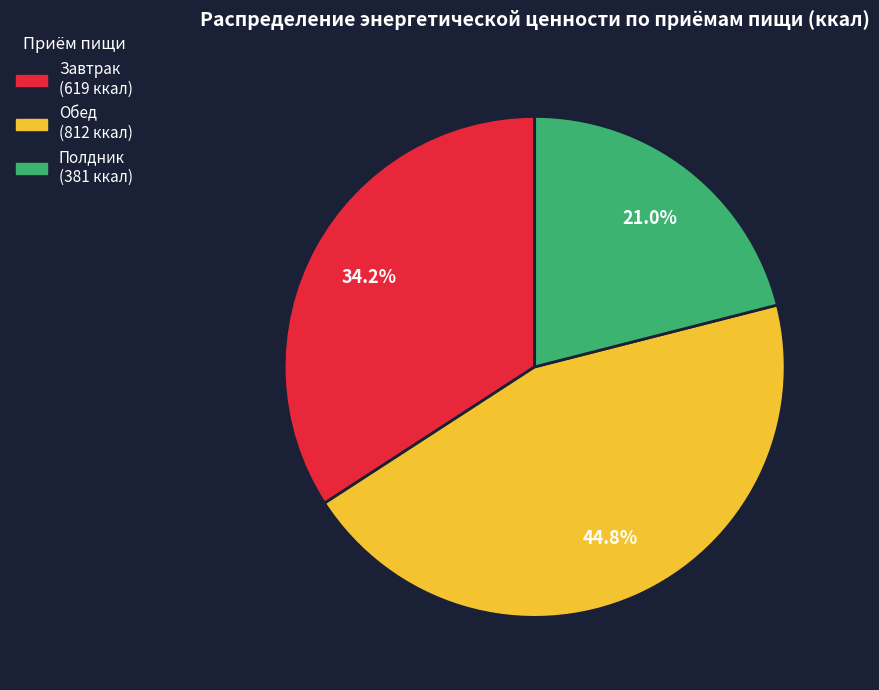

What is the largest slice in the pie chart?

Обед